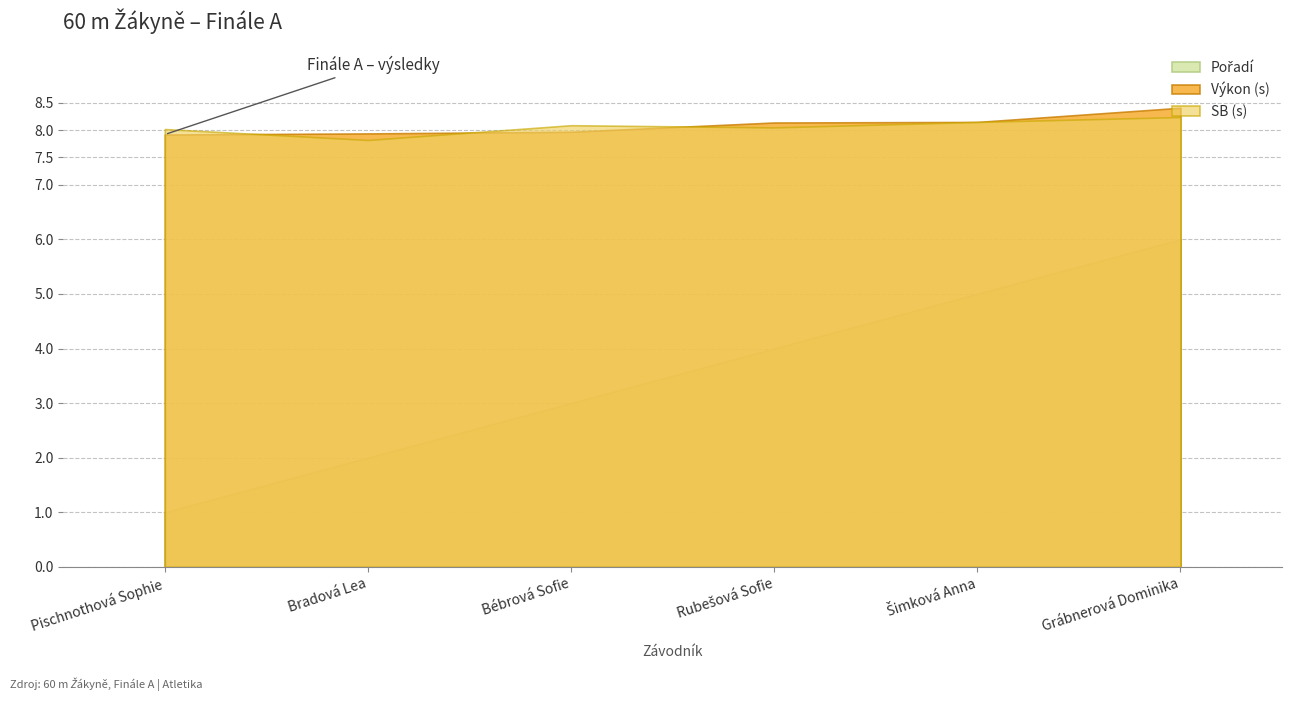

True or false: Výkon and Pořadí cross at least once.

False